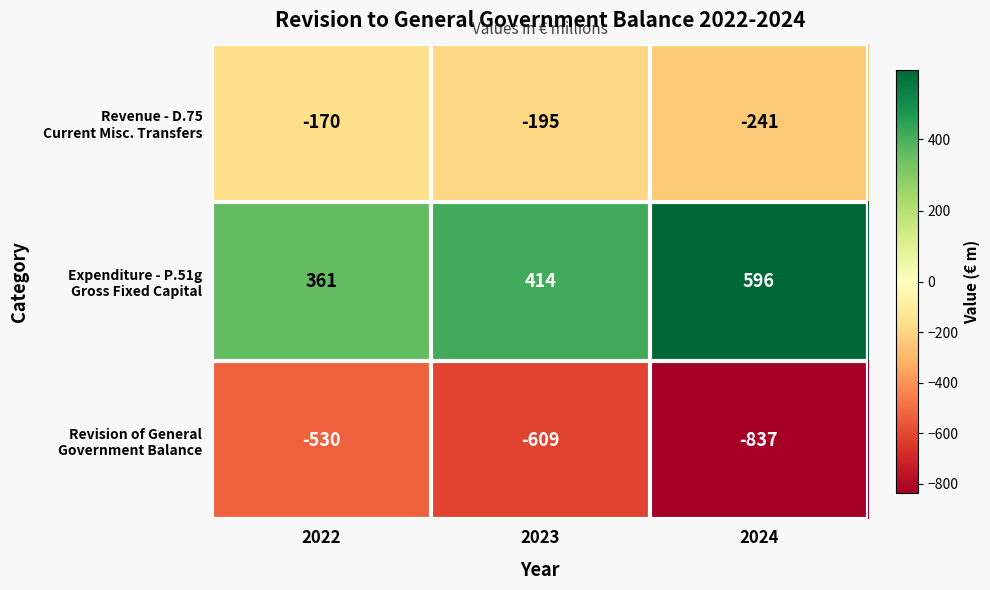

Which category has the highest value across all series?

2024